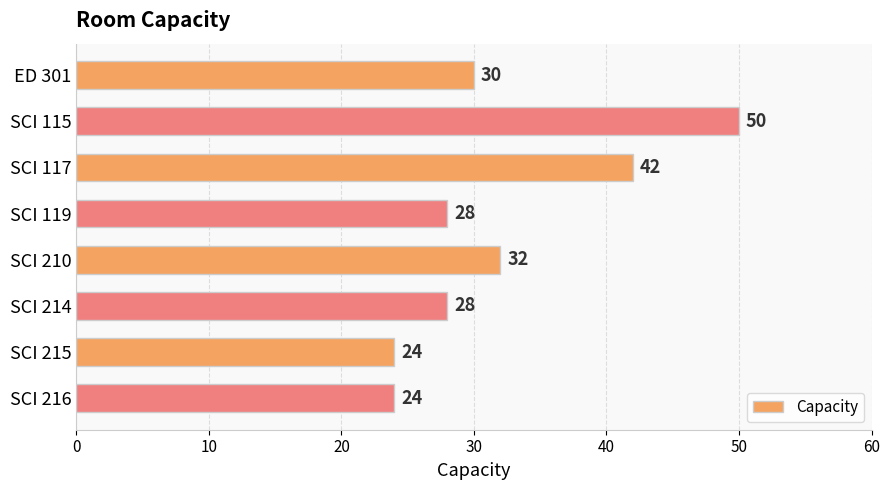

At which category does the chart reach its peak across all series?

SCI 115